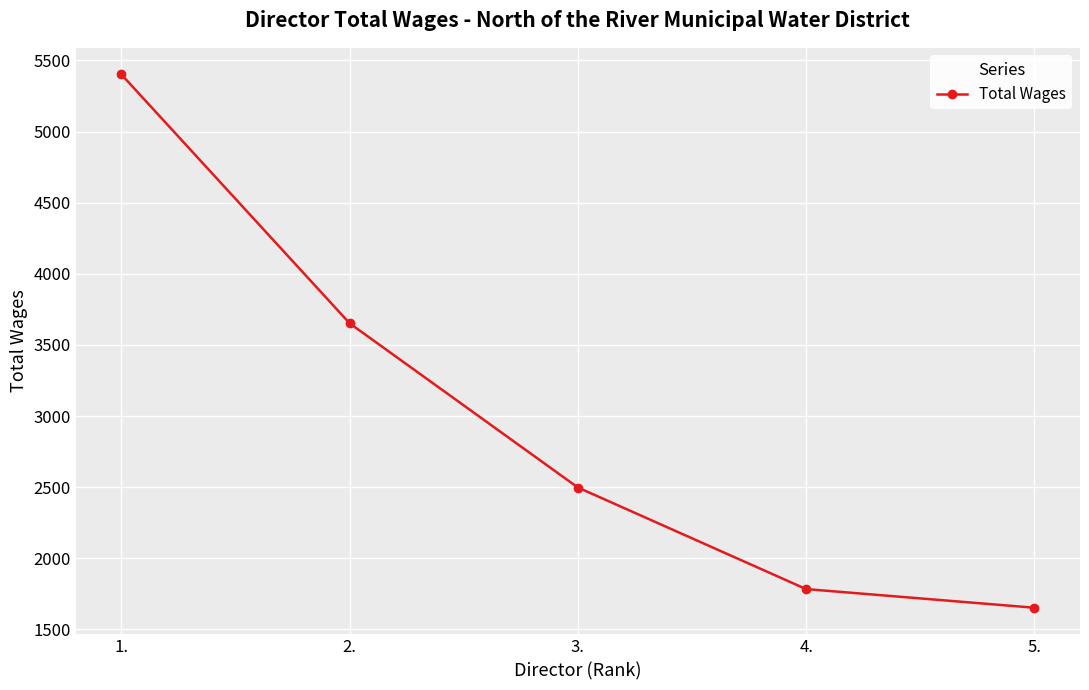

The value at 5. is 518. True or false?

False